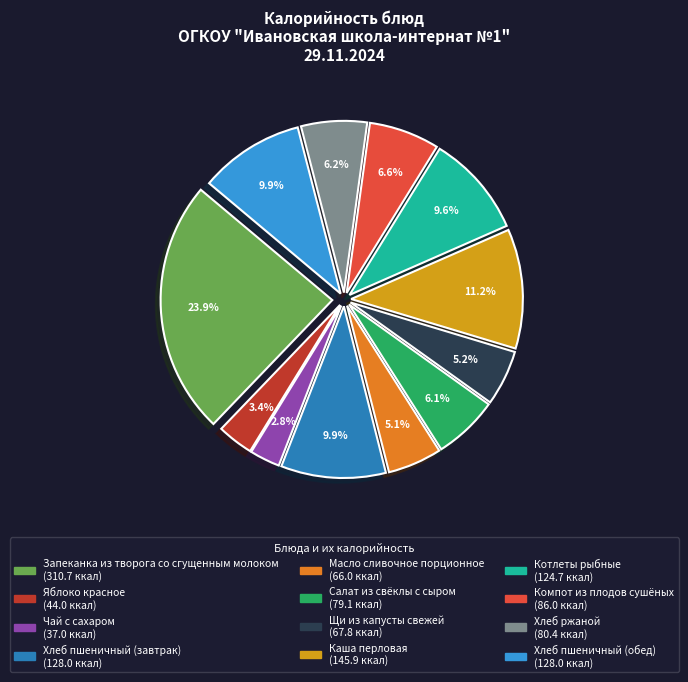

To the nearest percent, what is the difference between the Запеканка из творога со сгущенным молоком and Компот из плодов сушёных slice percentages?

17%